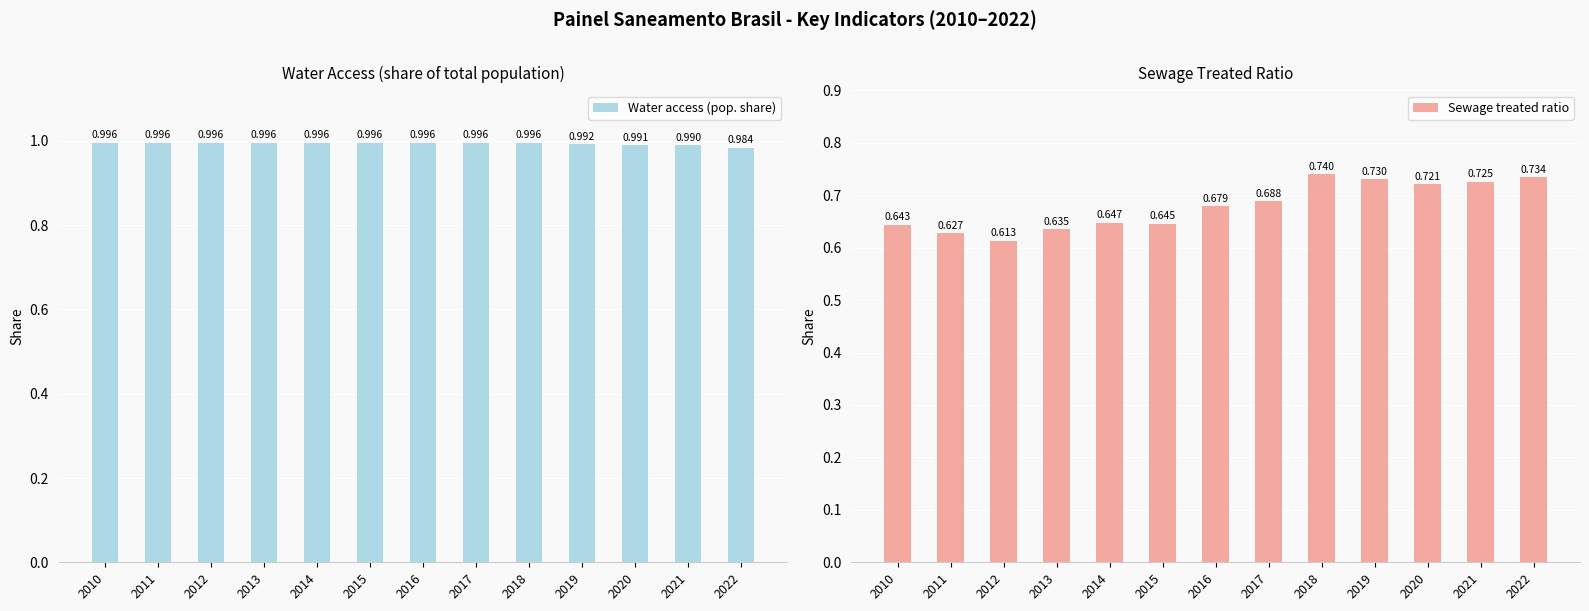

What is the sum of all Sewage treated ratio values?

8.8